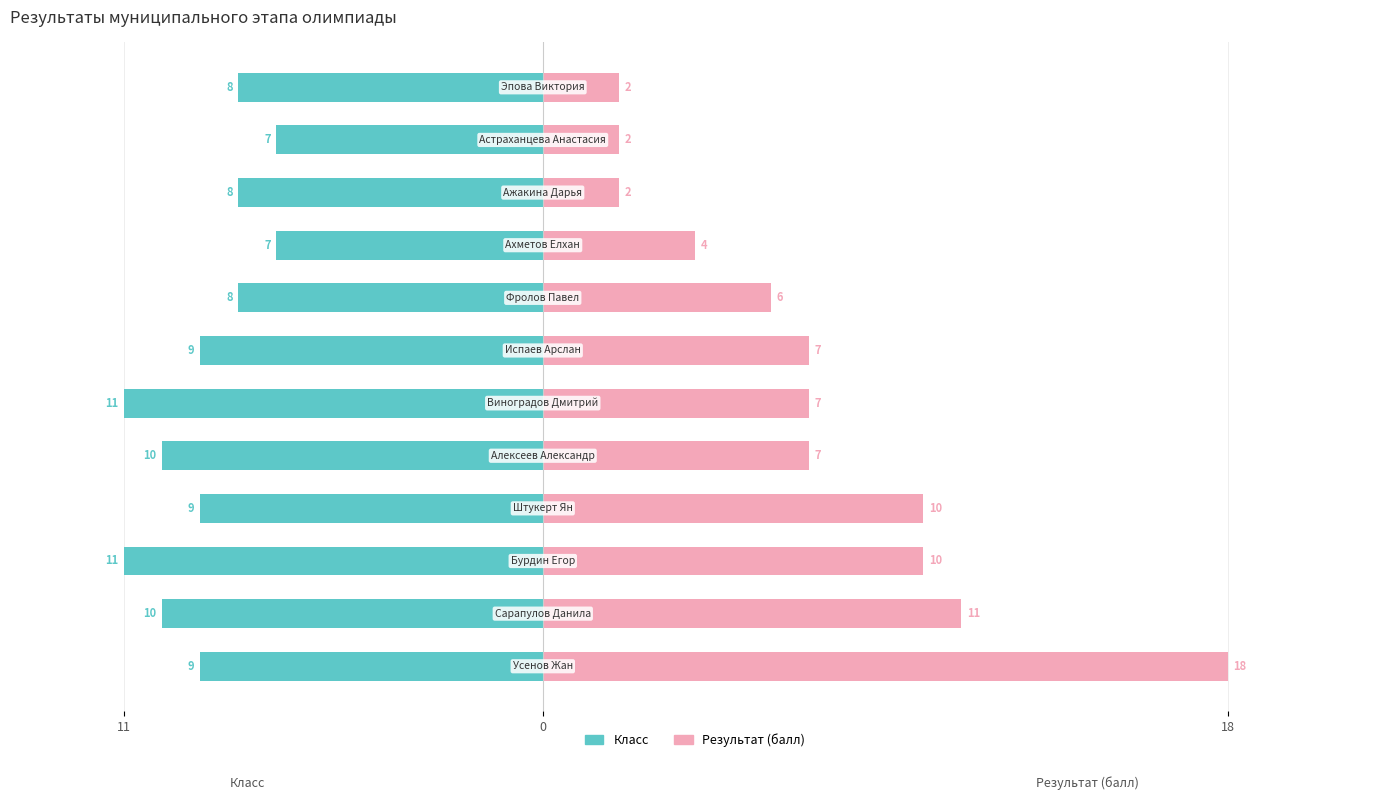

What is the value of the Результат (балл) bar at the 1st from the left?

18